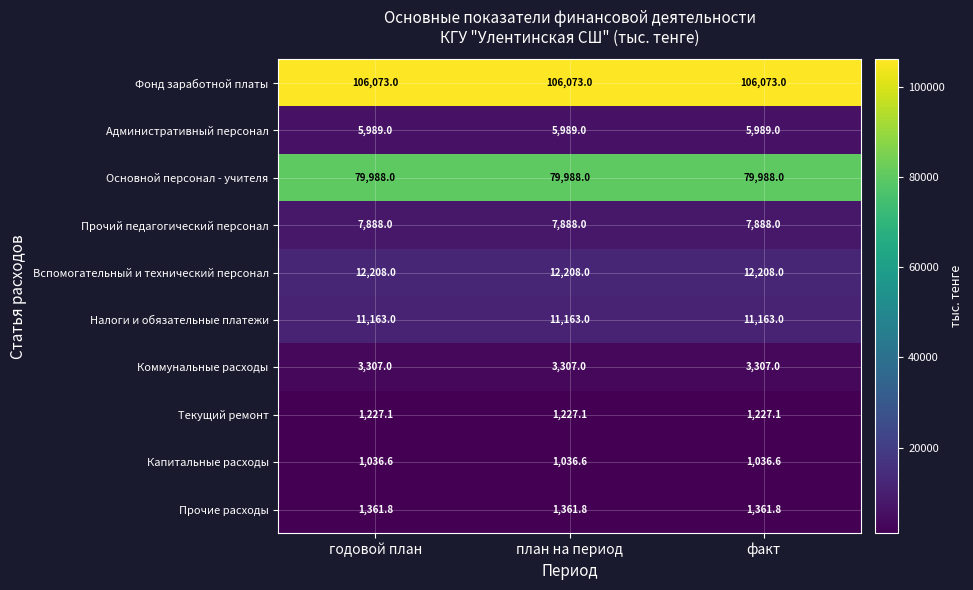

What is the spread (max minus min) of values at факт?

105036.4